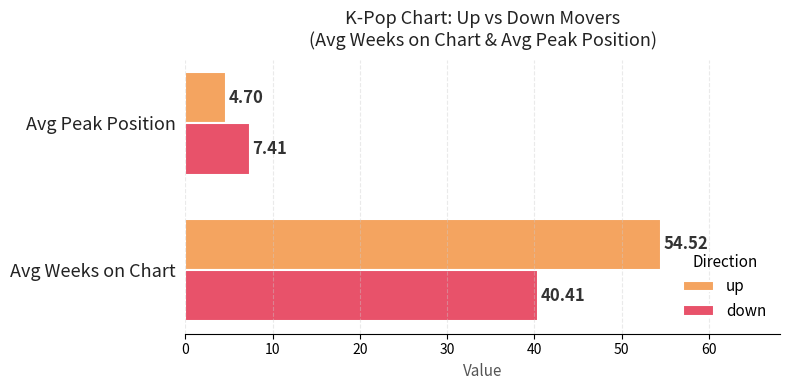

What is the sum of all up values?

59.2